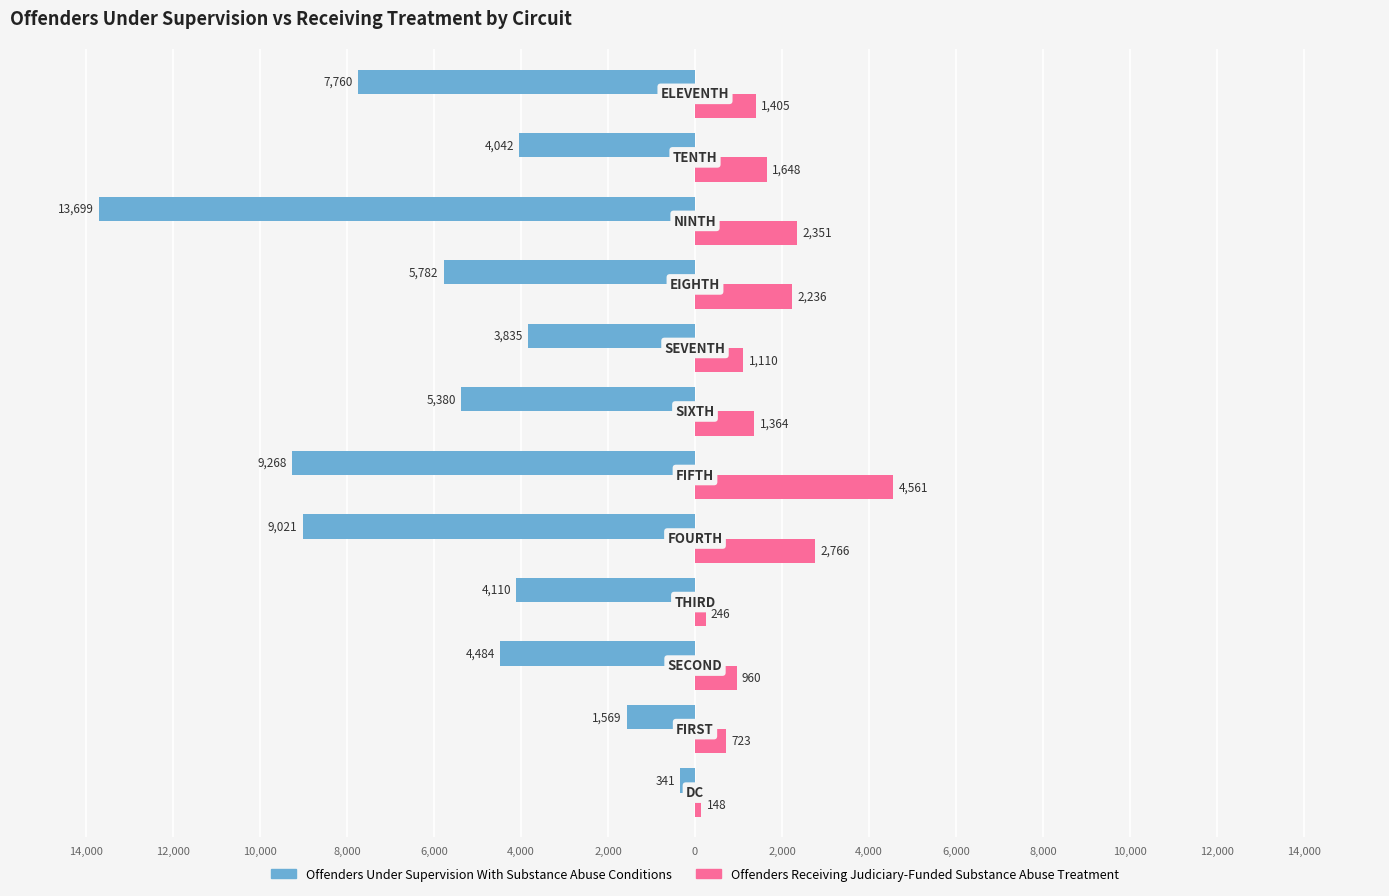

What are all the series names shown in the legend?

Offenders Under Supervision With Substance Abuse Conditions, Offenders Receiving Judiciary-Funded Substance Abuse Treatment